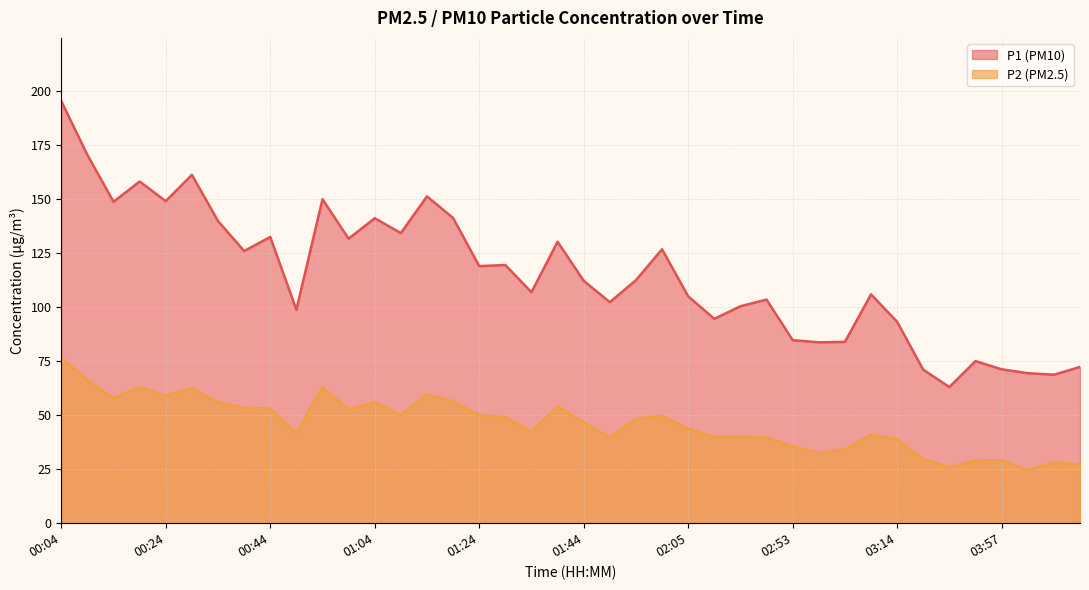

At which label does P2 first exceed 48?

00:04